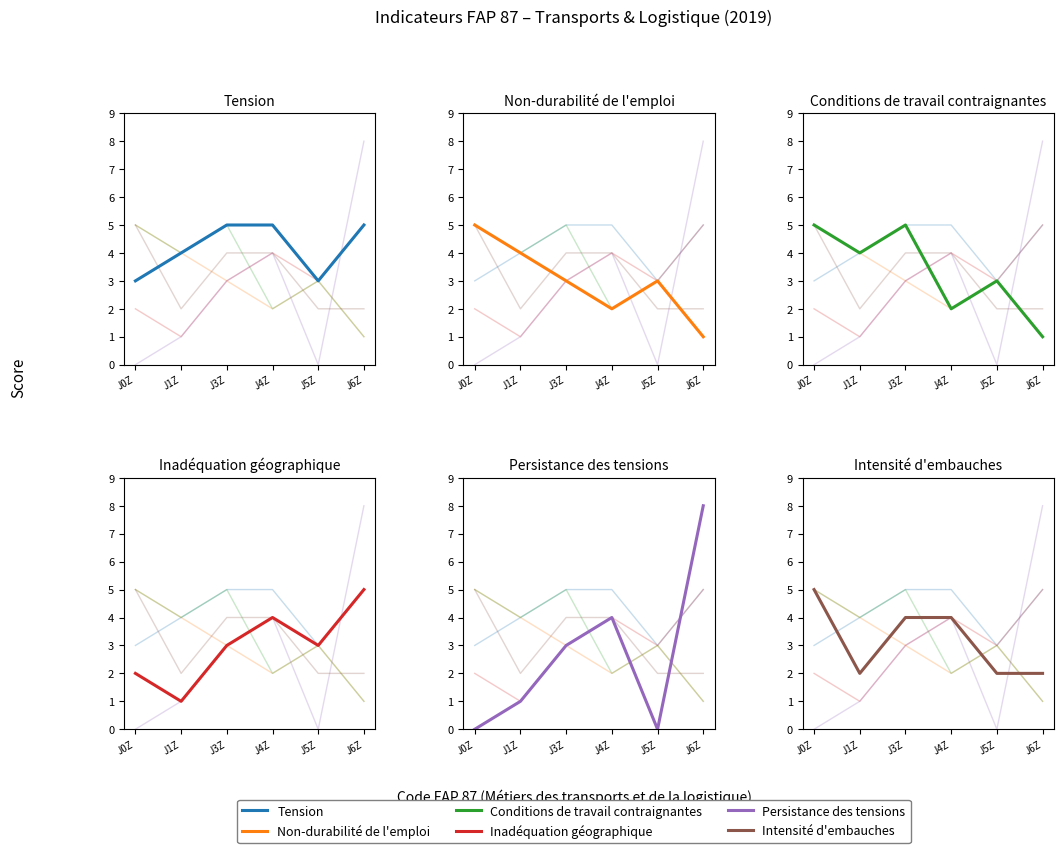

At which category does Conditions de travail contraignantes reach its first local peak?

J3Z